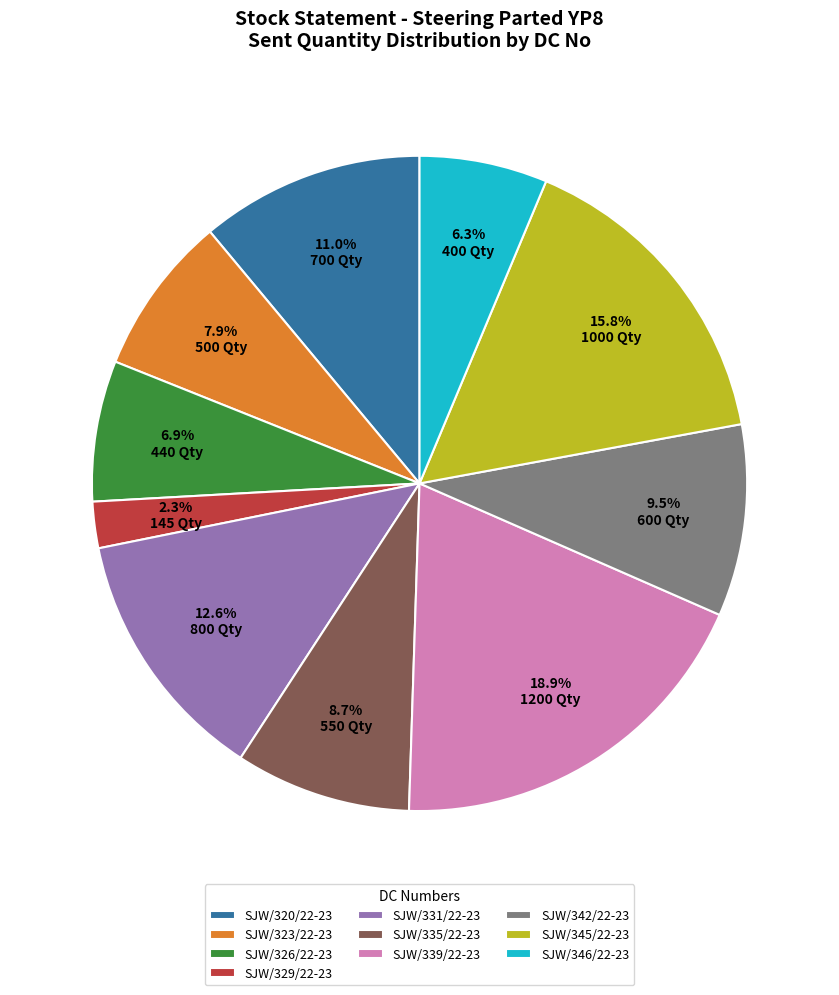

What is the ratio of the value at SJW/342/22-23 to the value at SJW/320/22-23?

0.9